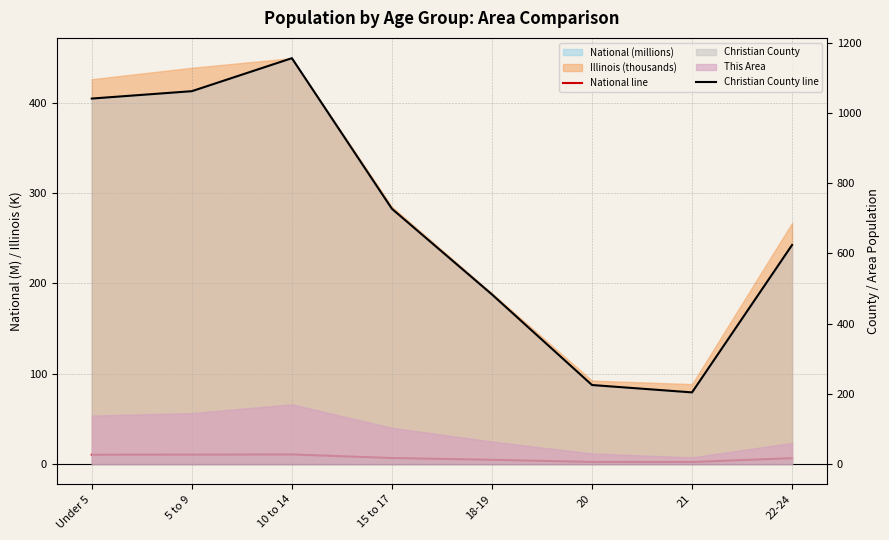

Reading left to right, extract all data points from this chart.

National line: Under 5=10.3	5 to 9=10.4	10 to 14=10.6	15 to 17=6.7	18-19=4.6	20=2.3	21=2.2	22-24=6.5
Christian County line: Under 5=1041.0	5 to 9=1062.0	10 to 14=1156.0	15 to 17=727.0	18-19=483.0	20=225.0	21=204.0	22-24=624.0